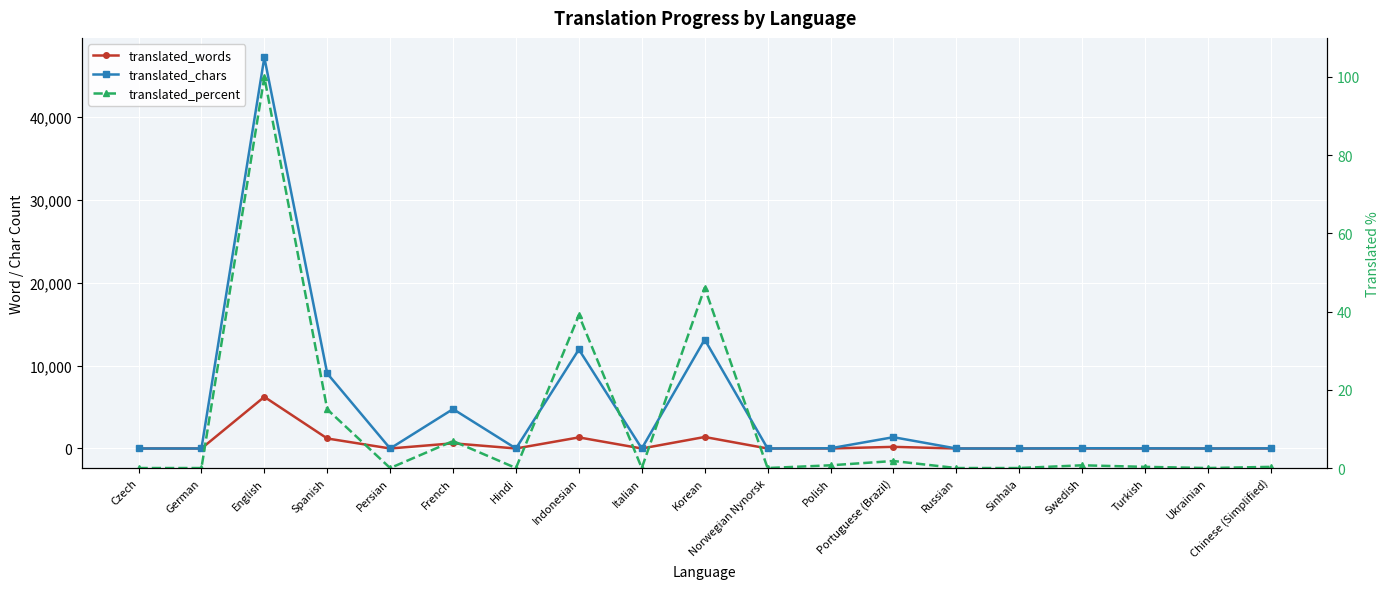

What is the difference between the translated_percent values at Turkish and Indonesian?

38.8